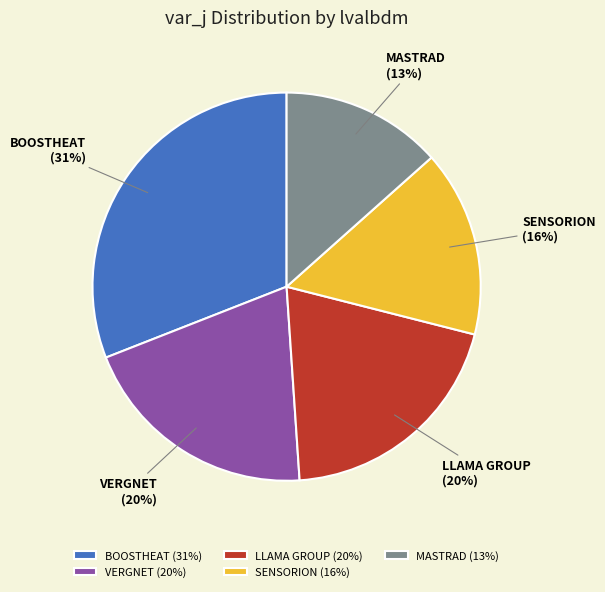

How many slices are in this pie chart?

5